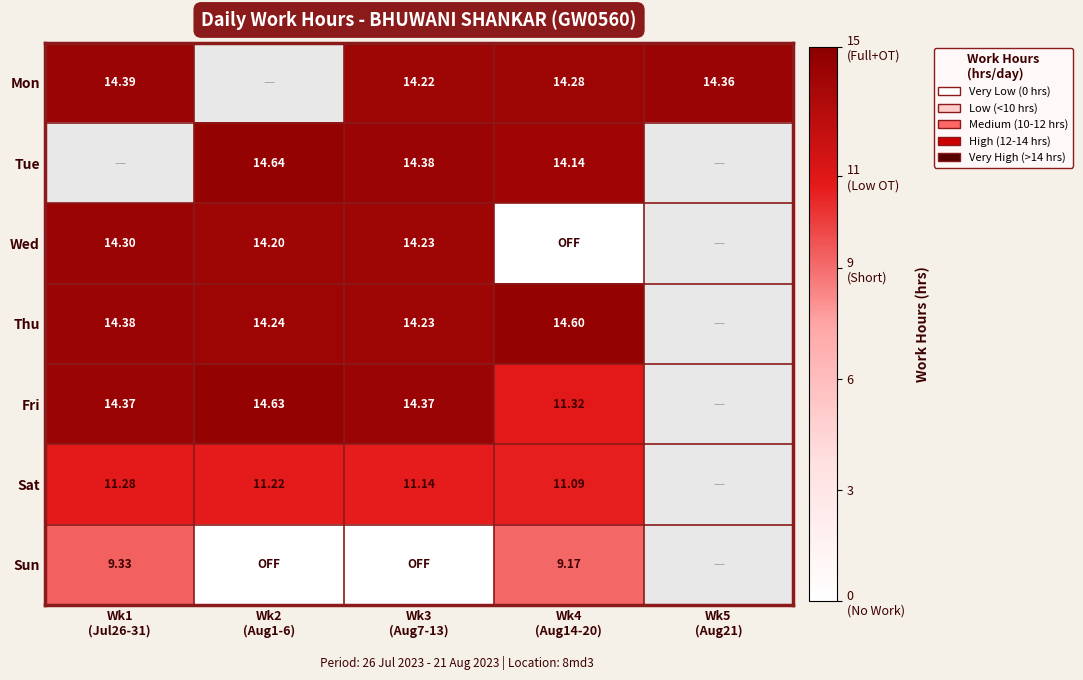

What is the difference between the maximum and minimum values in the Sun series?

9.3